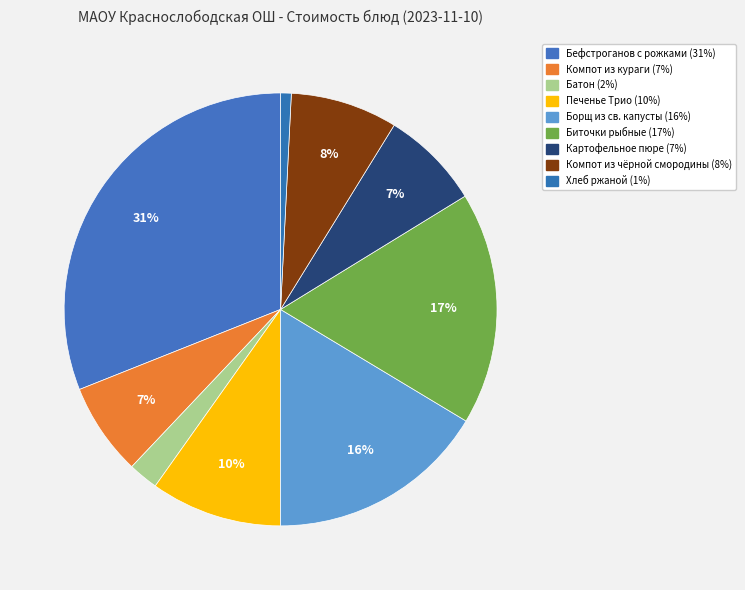

Is it true that Печенье Трио is 10% of the pie?

True